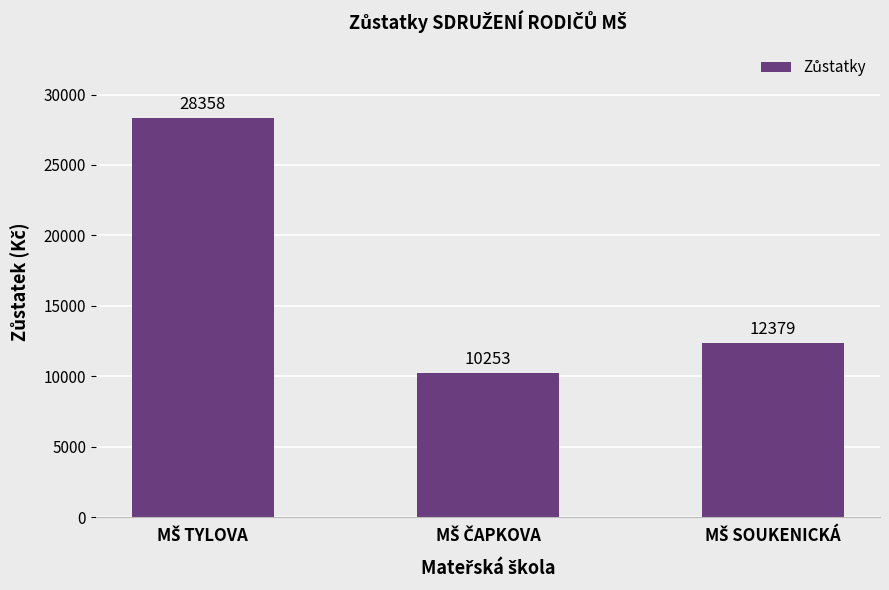

What is the smallest value displayed?

10253